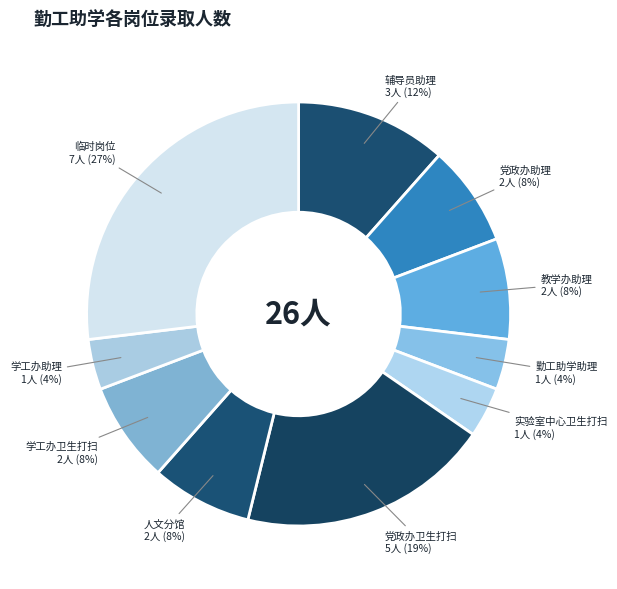

Count the number of slices in the pie.

10